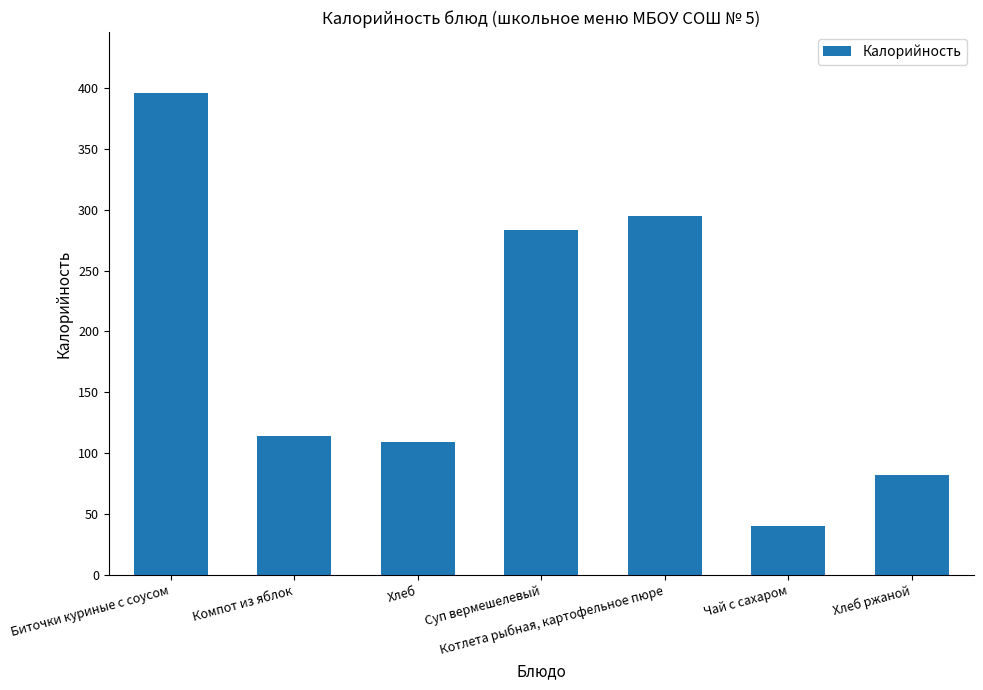

The value at Биточки куриные с соусом is 649. True or false?

False